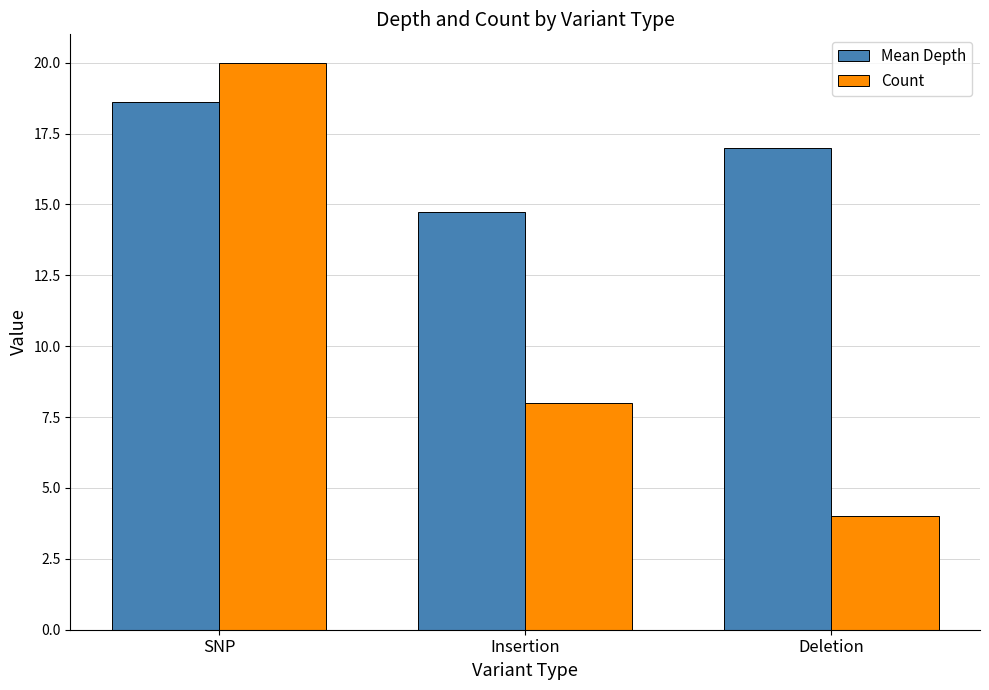

What position from the right is Insertion?

2